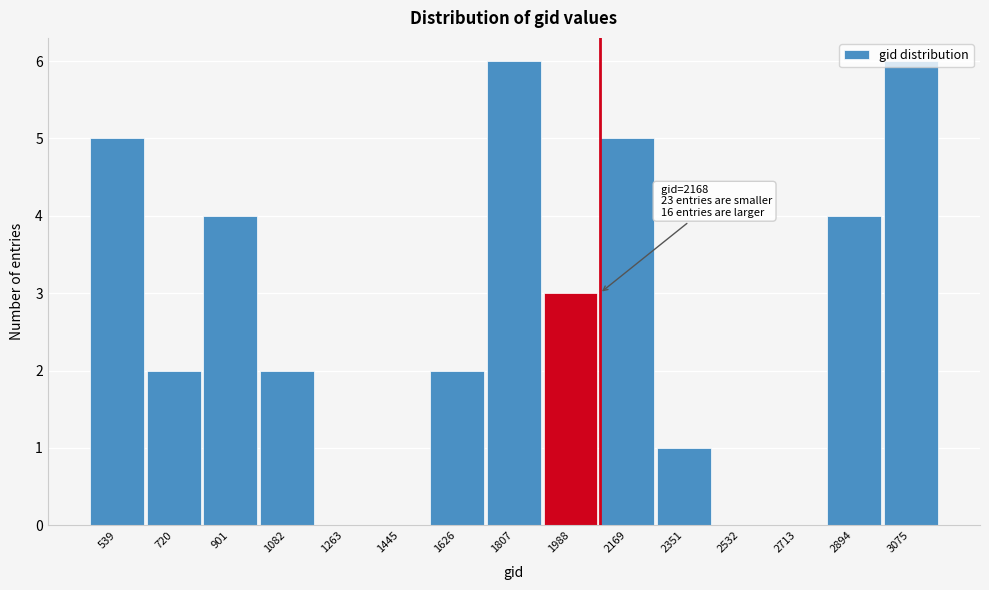

What is the sum of all values?

40